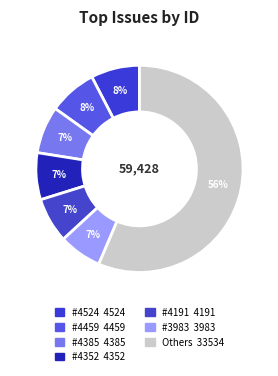

How many slices are in this pie chart?

7